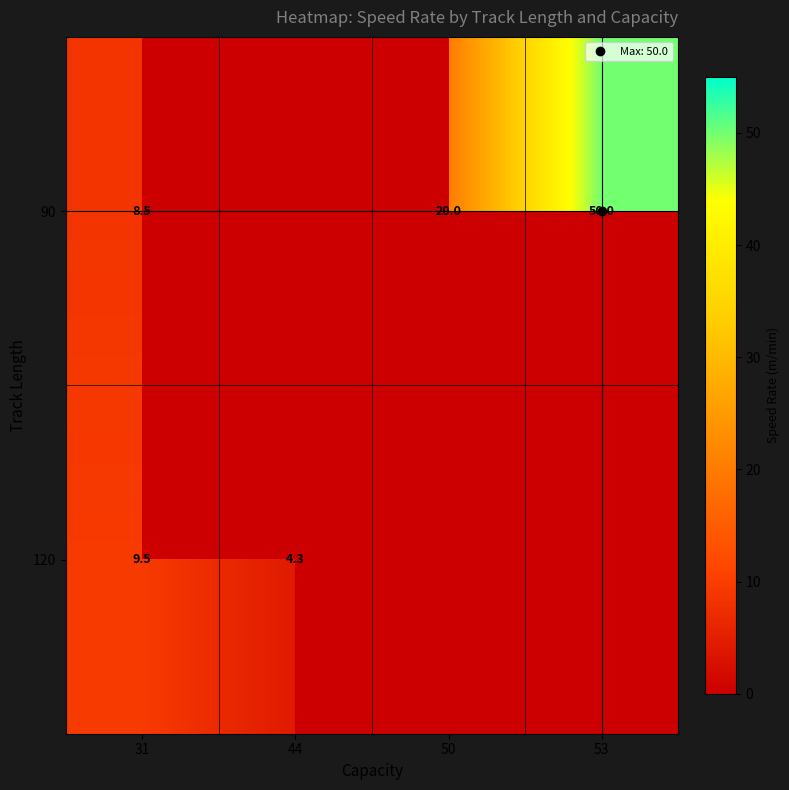

List the series in order of their overall mean, lowest first.

90, 120